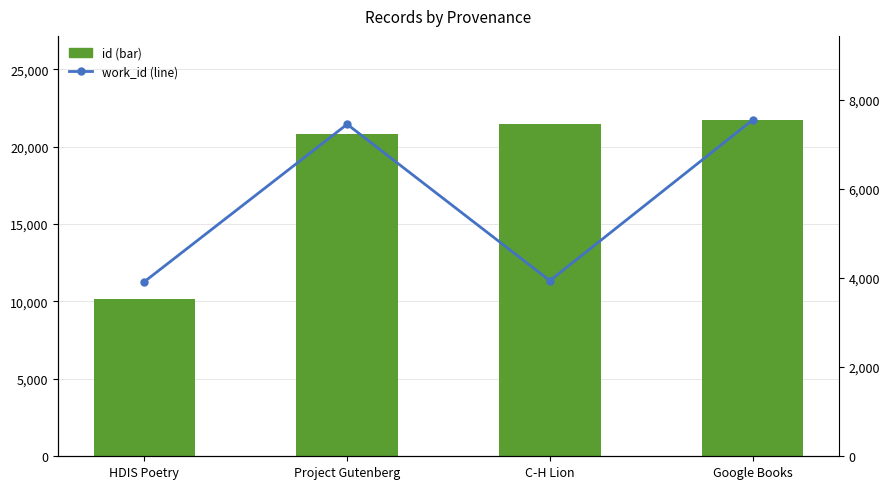

List the labels in order of id value, largest first.

Google Books, C-H Lion, Project Gutenberg, HDIS Poetry